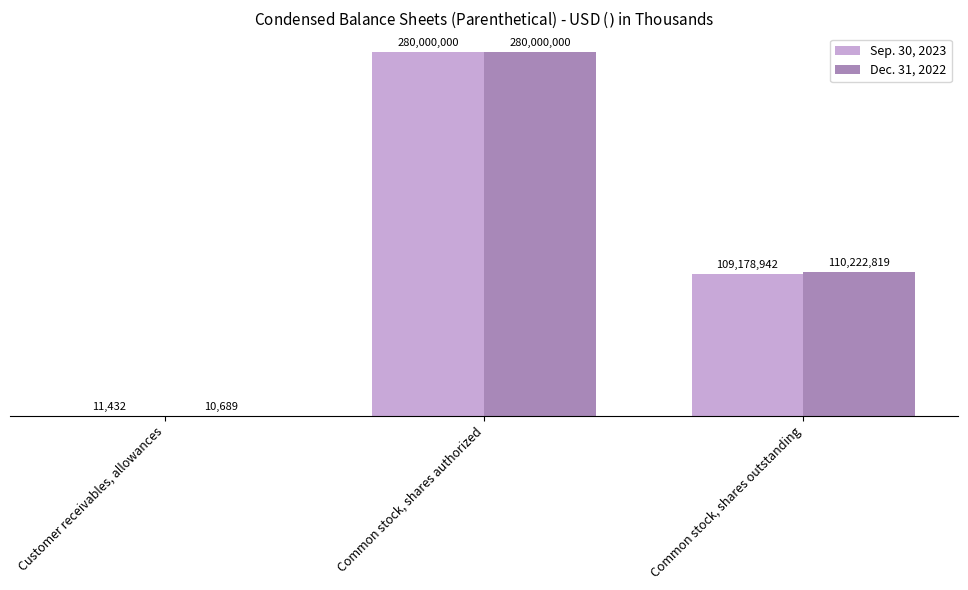

Where does the Dec. 31, 2022 series first go above 110222819?

Common stock, shares authorized